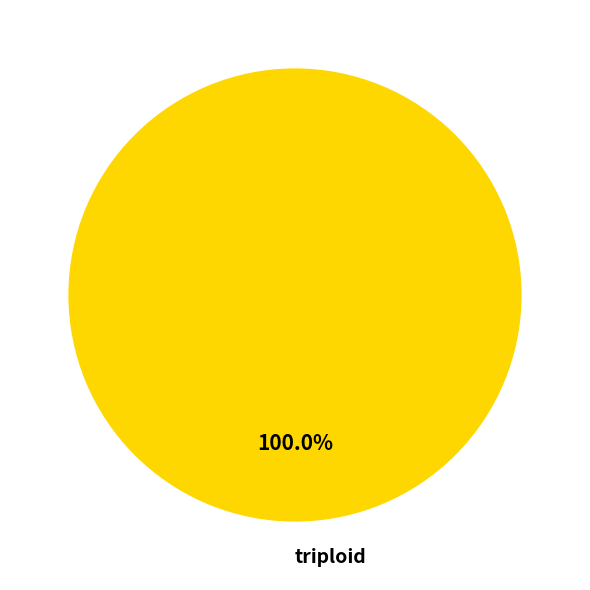

Does triploid represent more than half of the total?

Yes